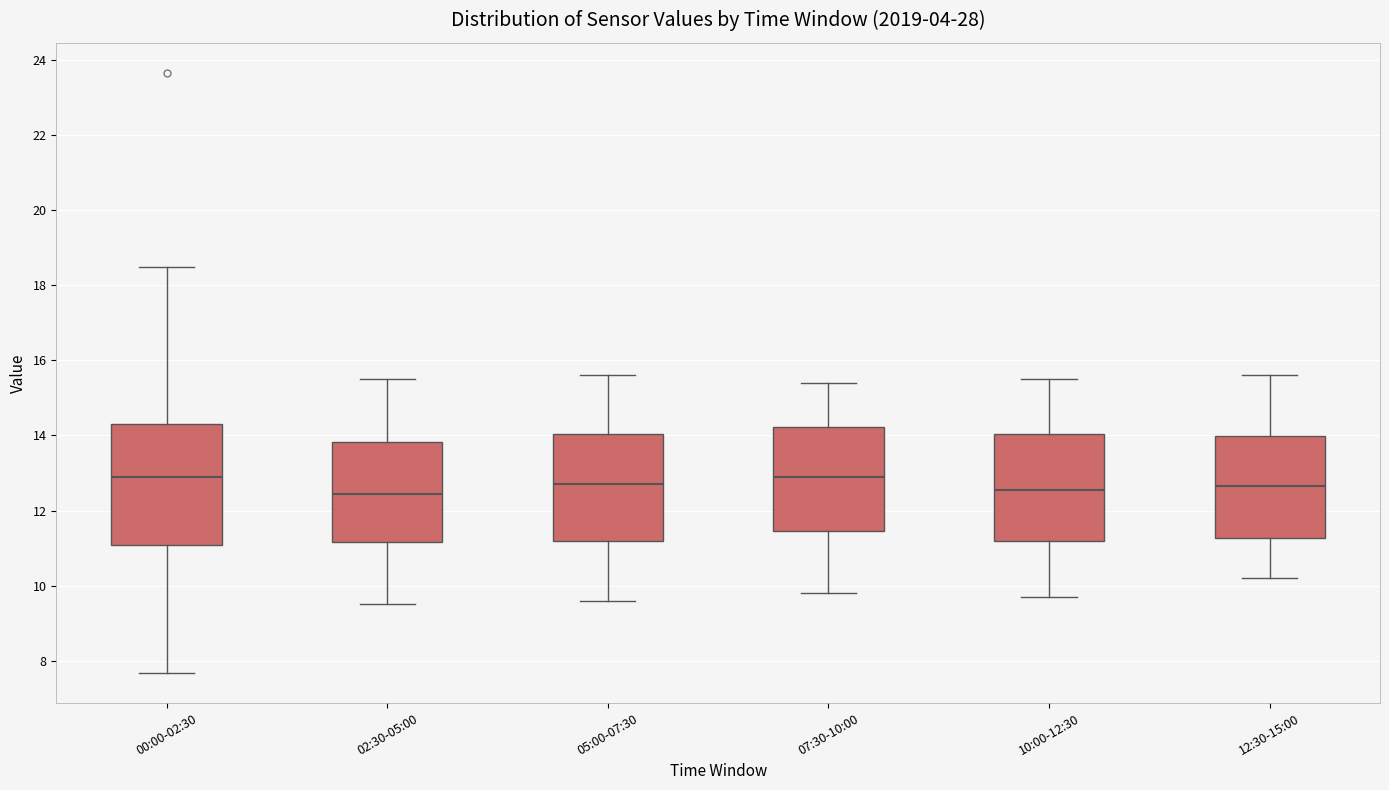

Comparing the boxes themselves (not the whiskers), which one is the tallest?

00:00-02:30